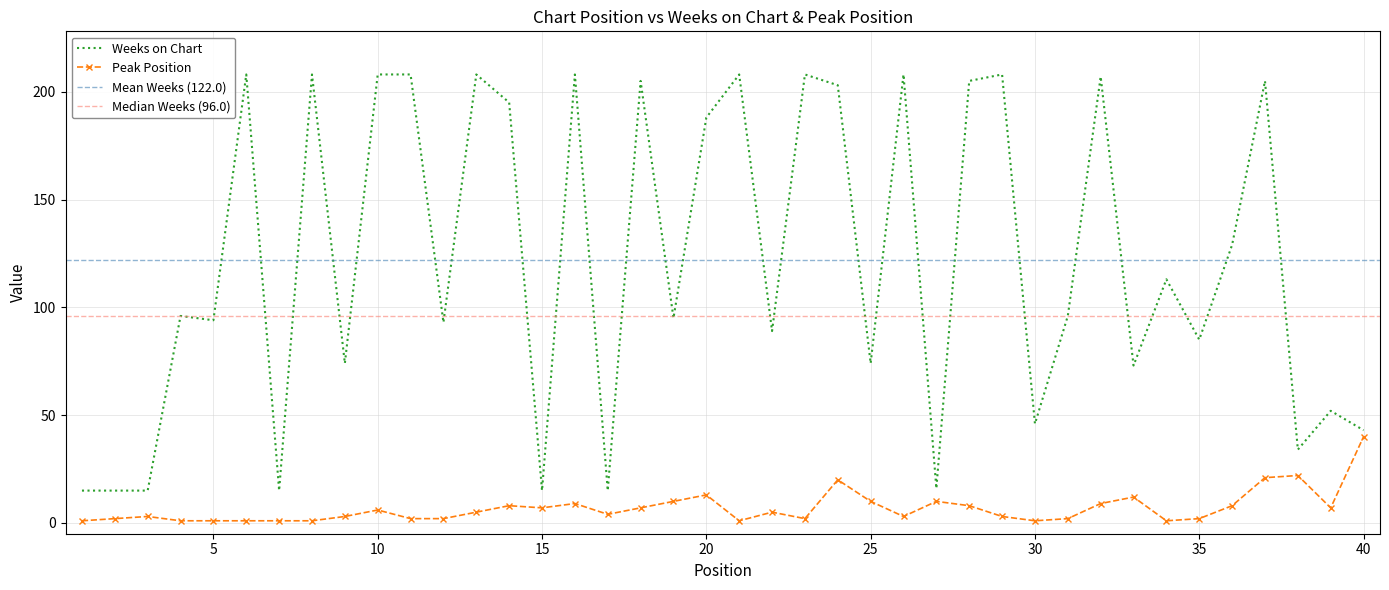

Which category has the lowest value across all series?

1